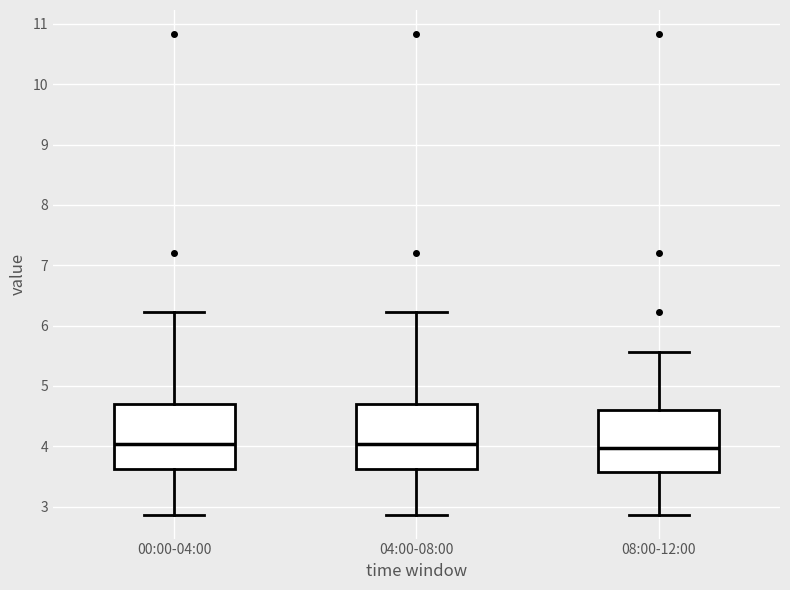

Reading left to right, transcribe this box plot: for each box, give where its median line is, the range the box spans, and where its two whiskers end, as read against the y-axis. The values are not printed on the chart, so give them approximately, as read against the axis.

00:00-04:00: median 4.0, box 3.6 to 4.7, whiskers 2.9 to 6.2
04:00-08:00: median 4.0, box 3.6 to 4.7, whiskers 2.9 to 6.2
08:00-12:00: median 4.0, box 3.6 to 4.6, whiskers 2.9 to 5.6